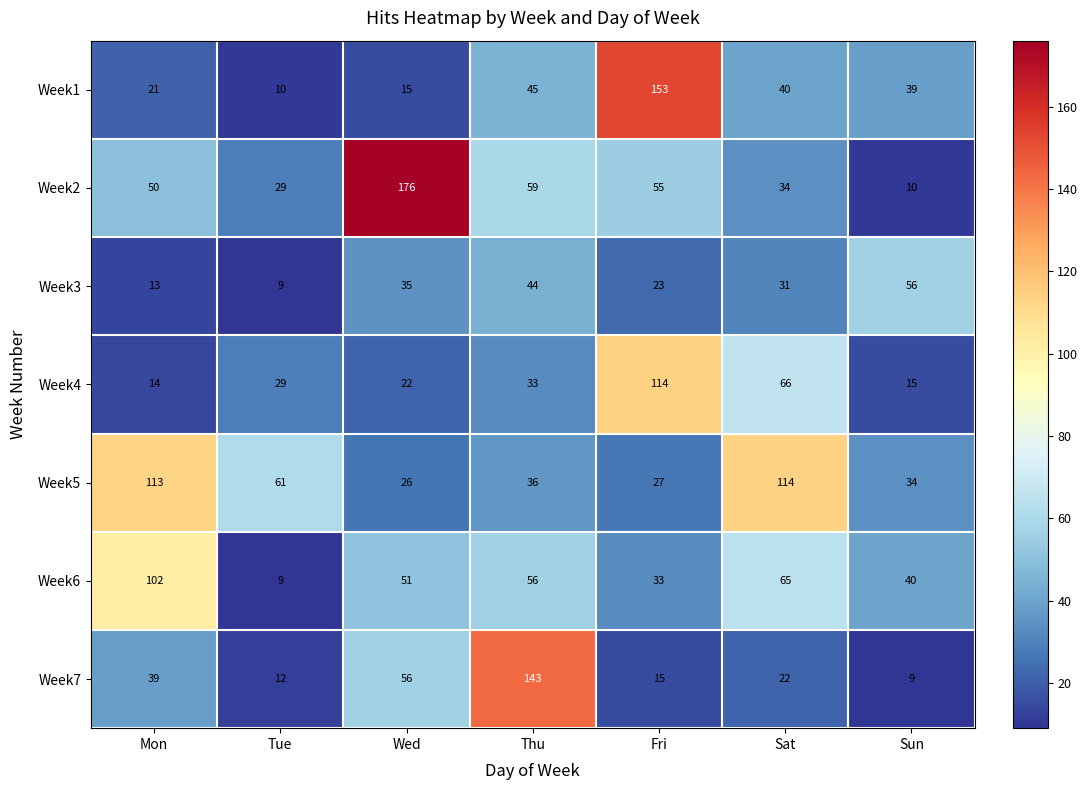

What is the total value across all series at Thu?

416